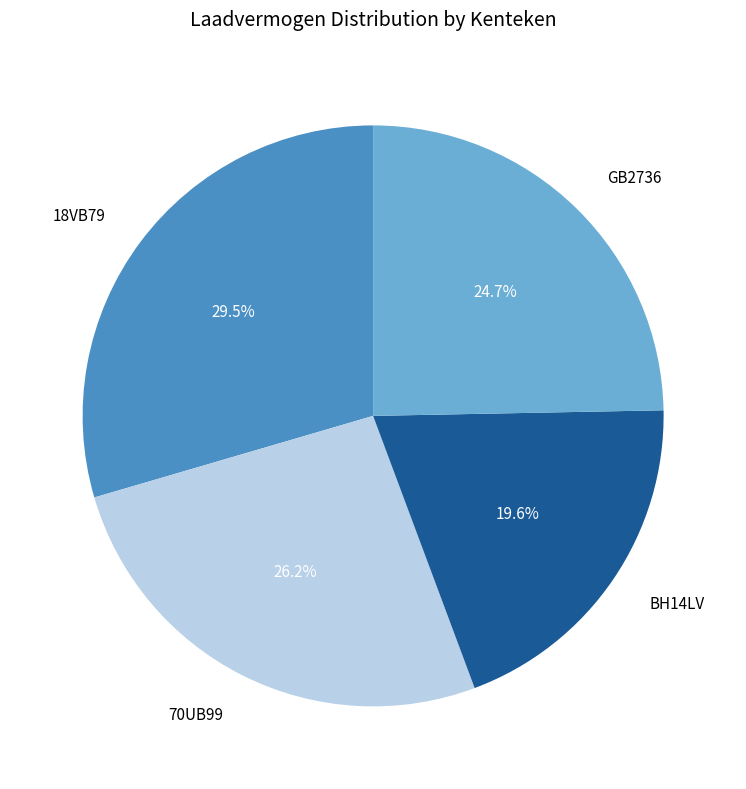

To the nearest percent, what is the average slice percentage?

25%